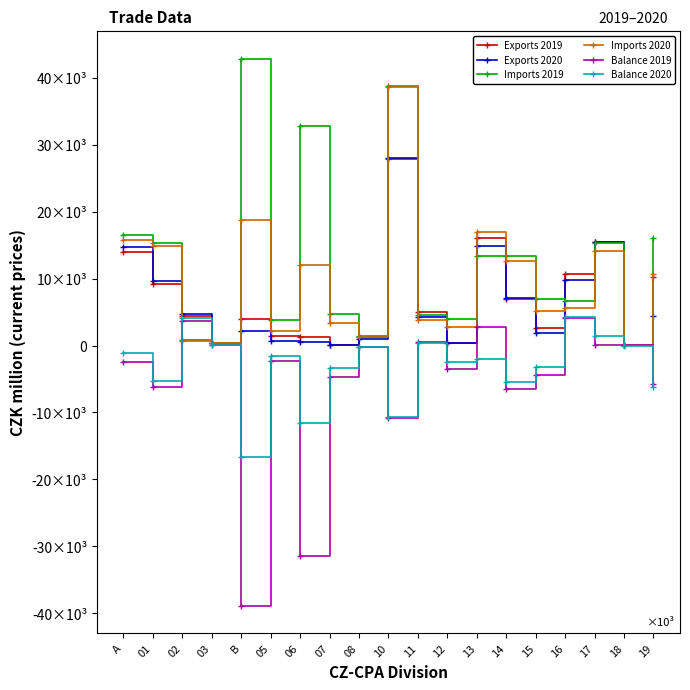

What is the label of the 15th point from the right?

B